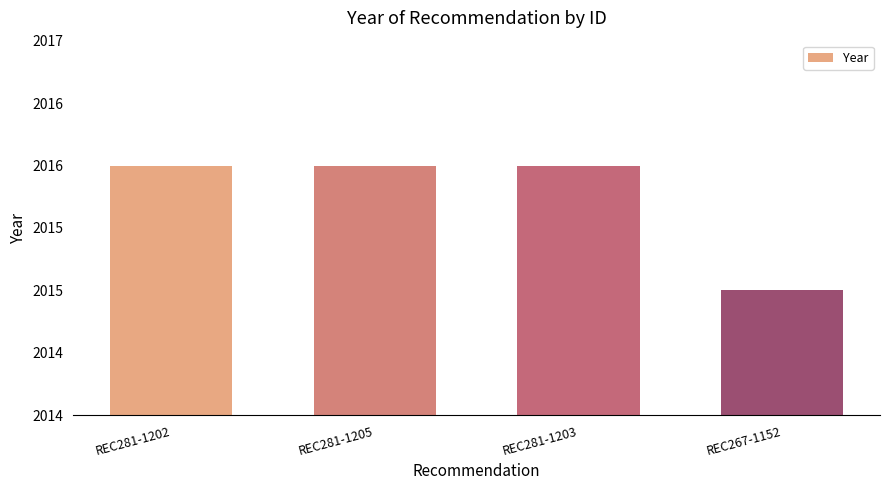

Does the chart contain any negative values?

No